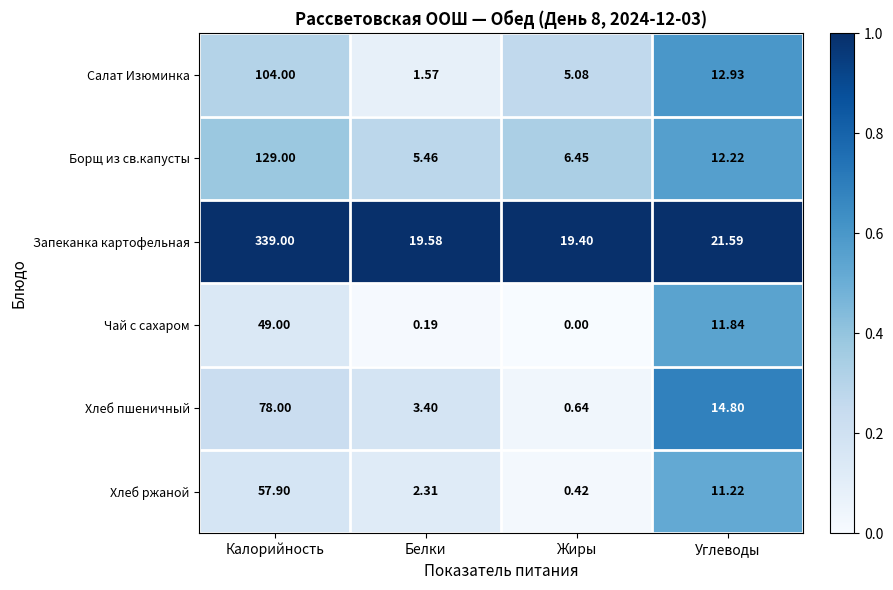

Which series changed the most between Калорийность and Жиры?

Запеканка картофельная